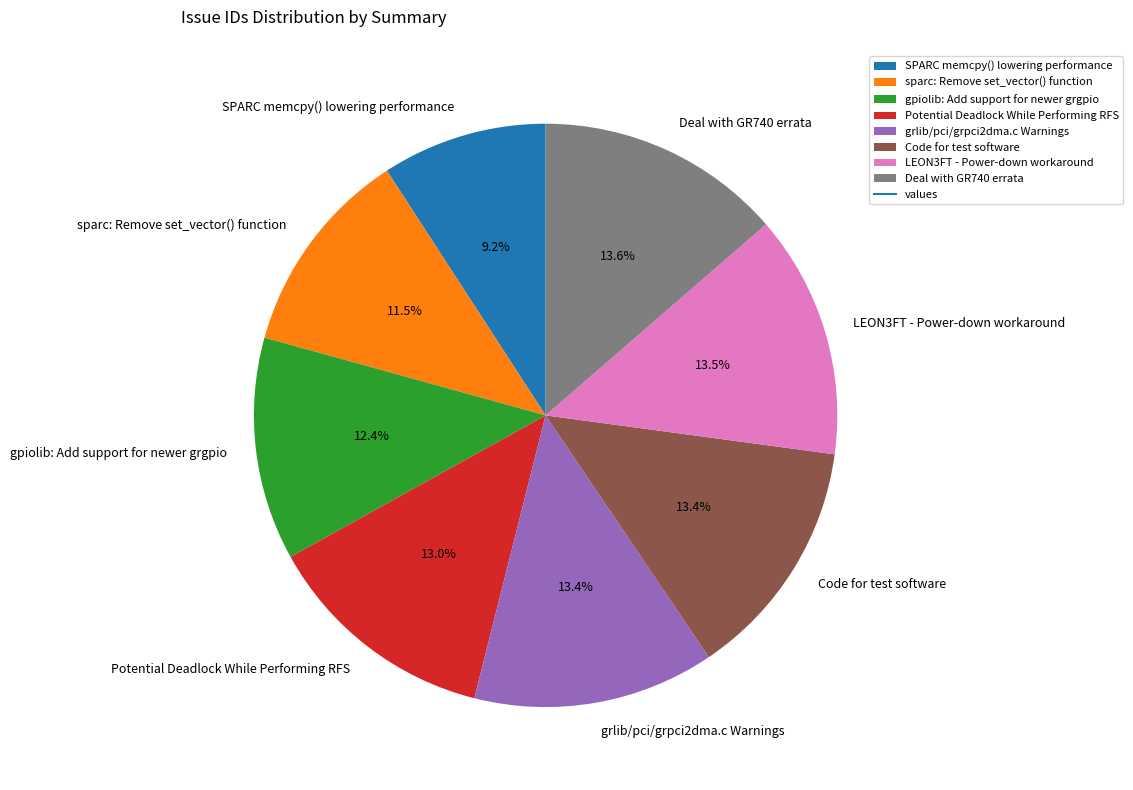

Which category has the smallest portion of the pie?

SPARC memcpy() lowering performance